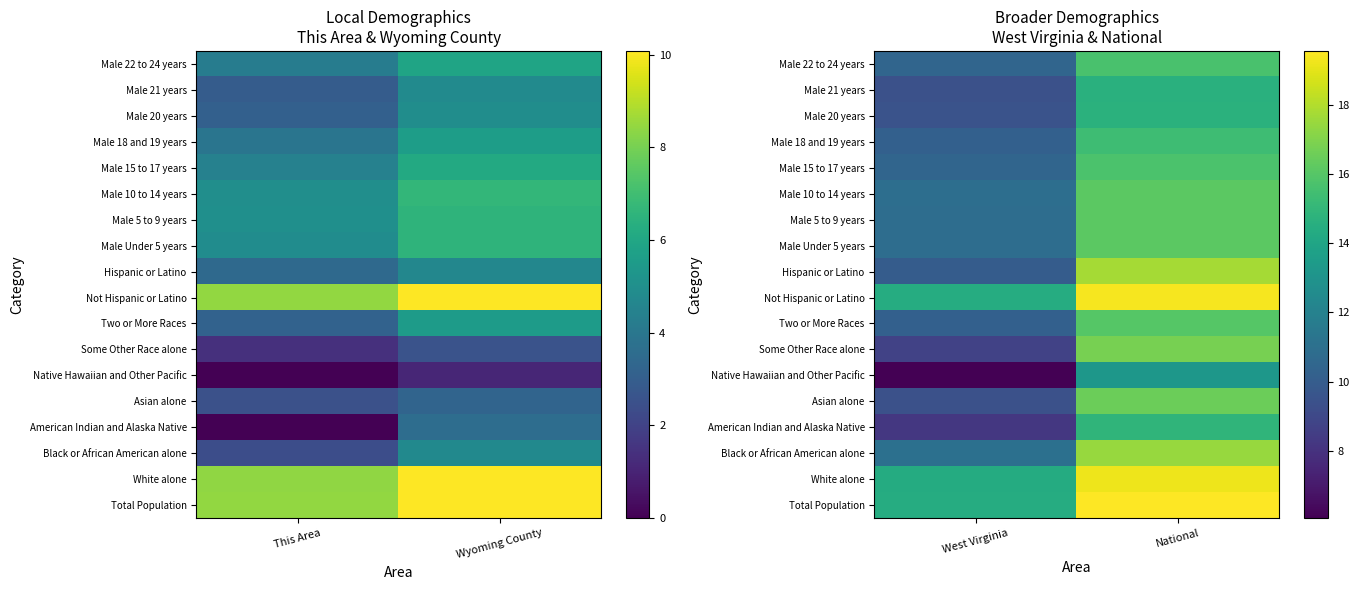

Which has a higher value, This Area or Wyoming County?

Wyoming County